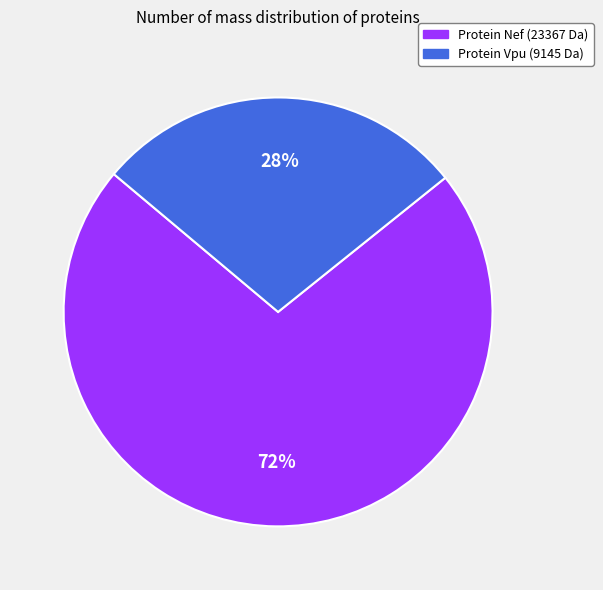

The Protein Vpu (9145 Da) slice represents 28% of the pie. True or false?

True